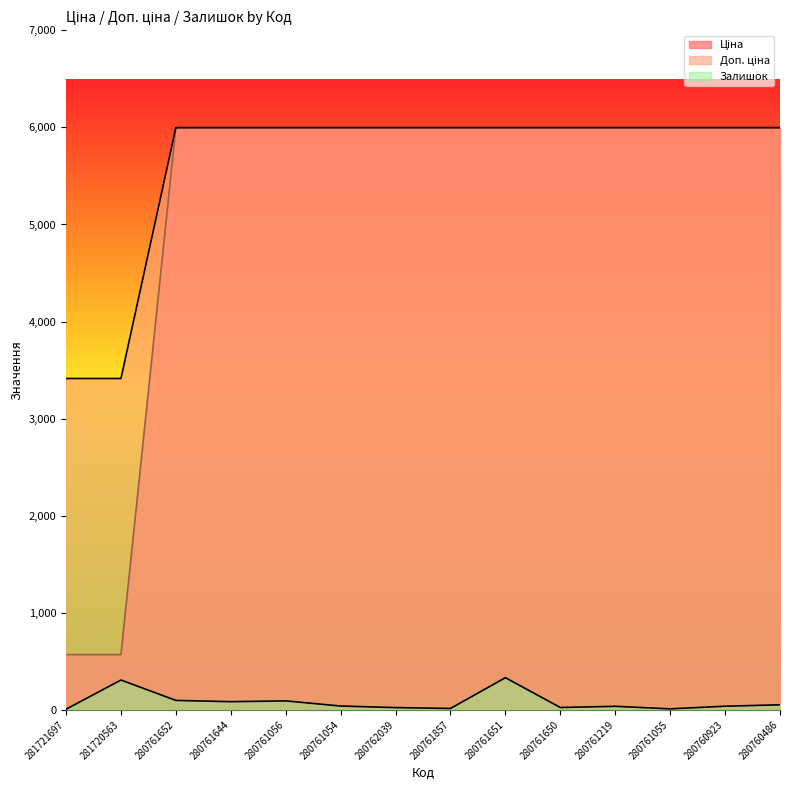

Reading left to right, extract all data points from this chart.

Ціна: 281721697=568.9	281720563=568.9	280761652=5996.8	280761644=5996.8	280761056=5996.8	280761054=5996.8	280762039=5996.8	280761857=5996.8	280761651=5996.8	280761650=5996.8	280761219=5996.8	280761055=5996.8	280760923=5996.8	280760486=5996.8
Доп. ціна: 281721697=3413.3	281720563=3413.3	280761652=5996.8	280761644=5996.8	280761056=5996.8	280761054=5996.8	280762039=5996.8	280761857=5996.8	280761651=5996.8	280761650=5996.8	280761219=5996.8	280761055=5996.8	280760923=5996.8	280760486=5996.8
Залишок: 281721697=6.0	281720563=307.0	280761652=97.0	280761644=84.0	280761056=92.0	280761054=39.0	280762039=23.0	280761857=14.0	280761651=331.0	280761650=24.0	280761219=36.0	280761055=10.0	280760923=37.0	280760486=52.0